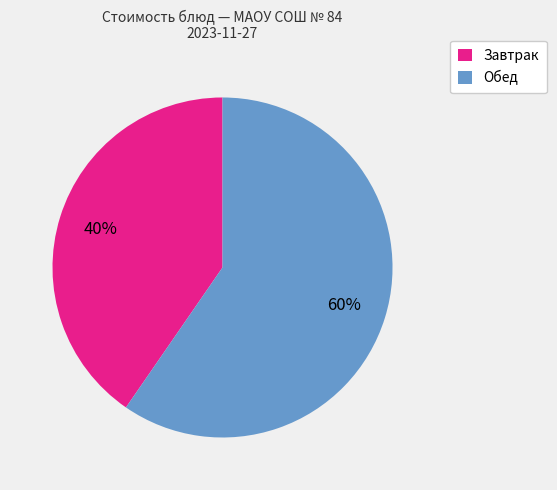

True or false: Завтрак accounts for 34% of the total.

False